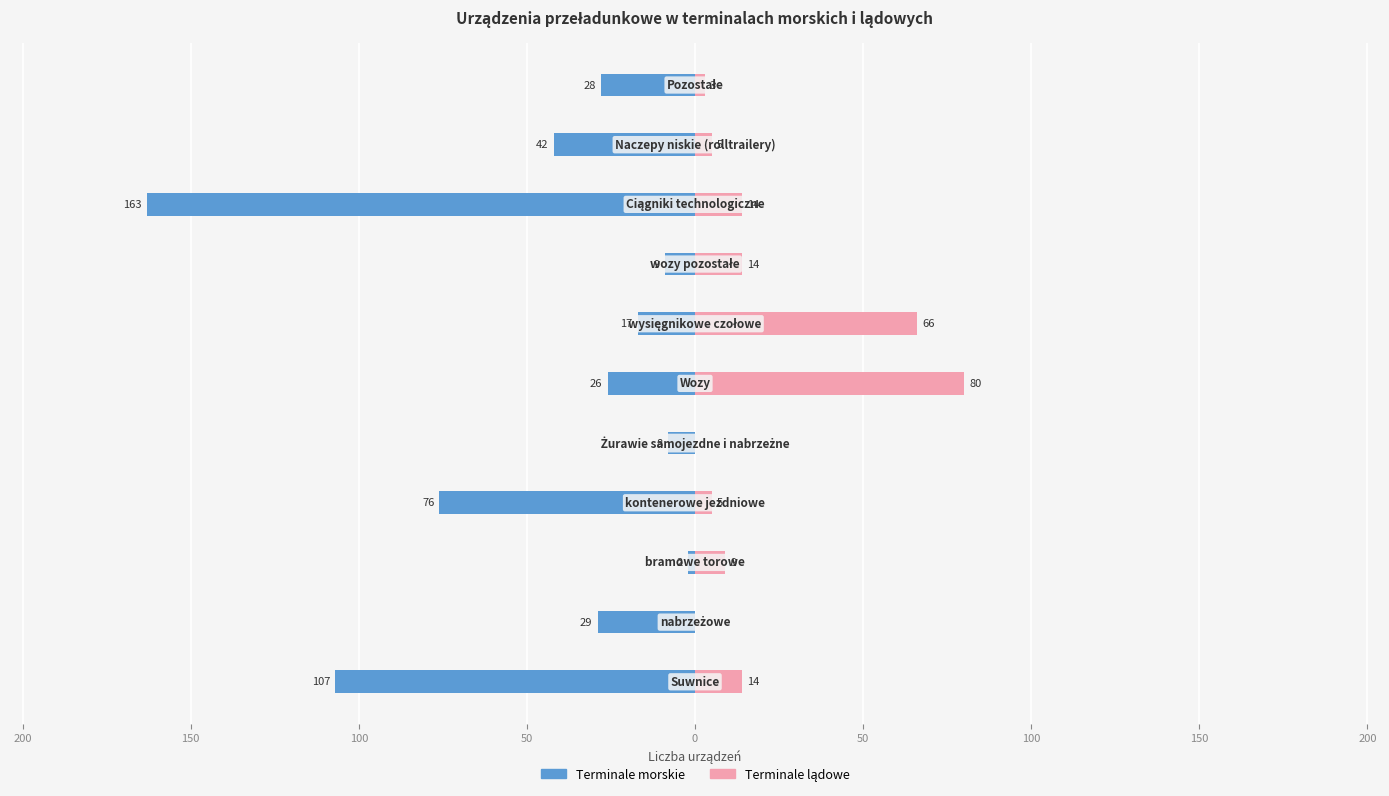

How many bars are there in total?

22